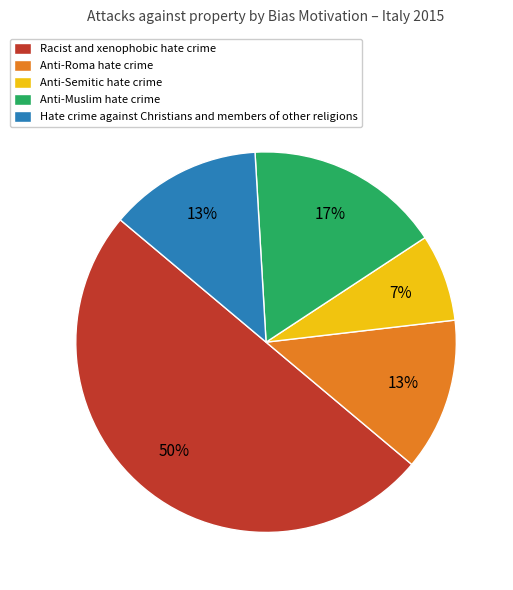

What is the ratio of the value at Anti-Muslim hate crime to the value at Hate crime against Christians and members of other religions?

1.3